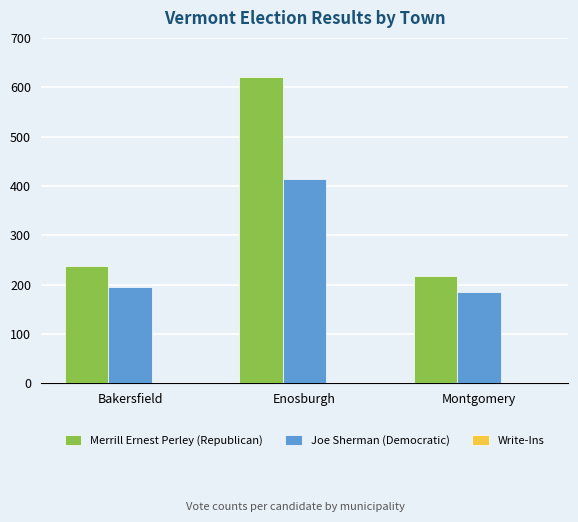

At which category is the sum across all series the highest?

Enosburgh